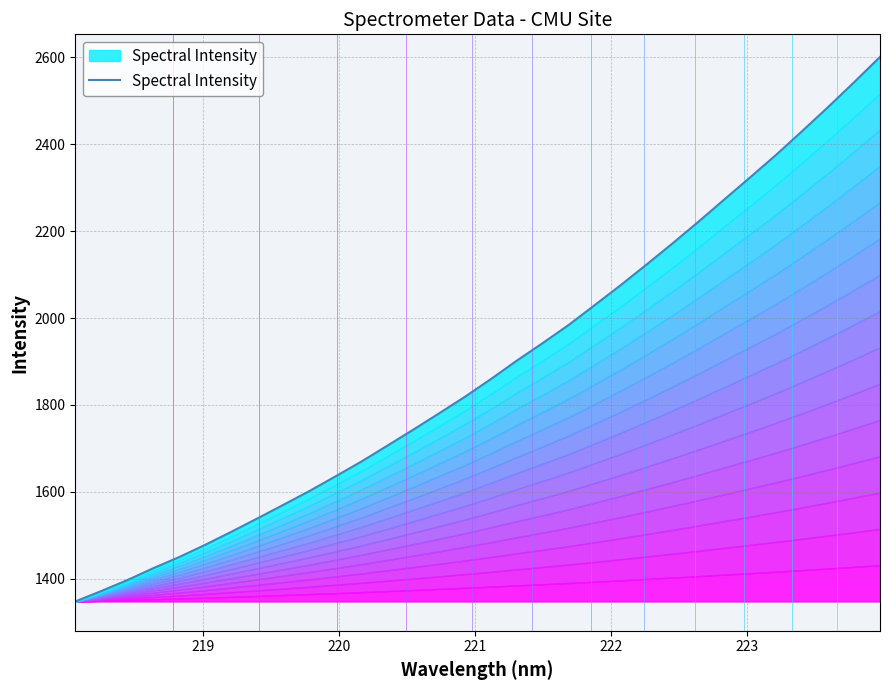

Reading left to right, extract all data points from this chart.

1348.1	1372.0	1397.2	1424.5	1450.2	1478.4	1508.2	1538.8	1570.1	1601.7	1635.2	1669.4	1705.9	1742.8	1780.5	1818.8	1859.5	1902.0	1942.4	1984.1	2029.6	2075.4	2123.0	2171.5	2221.5	2272.8	2323.8	2375.6	2430.0	2485.2	2542.2	2600.4